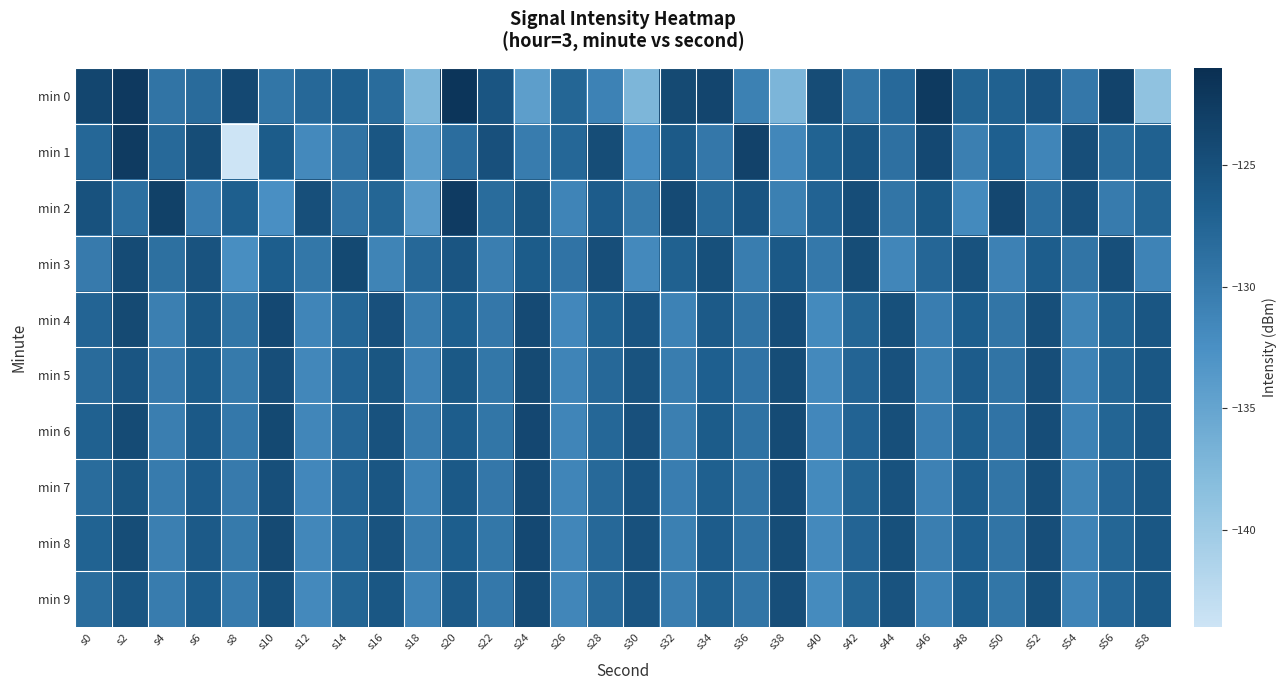

Reading right to left, what are all the values shown in this chart?

min 0: s58=-138.8	s56=-123.5	s54=-129.6	s52=-125.5	s50=-127.1	s48=-127.5	s46=-122.4	s44=-128.1	s42=-129.4	s40=-124.6	s38=-137.1	s36=-130.8	s34=-123.7	s32=-124.3	s30=-137.2	s28=-131.0	s26=-127.6	s24=-134.2	s22=-125.6	s20=-121.9	s18=-137.3	s16=-128.3	s14=-127.0	s12=-127.9	s10=-129.5	s8=-124.1	s6=-128.2	s4=-129.3	s2=-122.3	s0=-123.8
min 1: s58=-127.1	s56=-128.4	s54=-124.8	s52=-131.3	s50=-126.9	s48=-130.6	s46=-124.1	s44=-128.9	s42=-125.8	s40=-127.2	s38=-131.5	s36=-123.4	s34=-129.7	s32=-126.3	s30=-132.1	s28=-124.6	s26=-127.8	s24=-130.2	s22=-125.1	s20=-128.5	s18=-134.0	s16=-125.8	s14=-129.1	s12=-131.8	s10=-126.5	s8=-143.9	s6=-124.6	s4=-128.0	s2=-122.5	s0=-127.8
min 2: s58=-127.5	s56=-130.1	s54=-125.2	s52=-128.6	s50=-123.9	s48=-131.8	s46=-126.1	s44=-129.4	s42=-124.7	s40=-127.3	s38=-130.7	s36=-125.5	s34=-128.1	s32=-124.4	s30=-129.9	s28=-126.5	s26=-131.2	s24=-125.7	s22=-128.3	s20=-122.6	s18=-133.8	s16=-127.6	s14=-129.1	s12=-124.9	s10=-132.5	s8=-126.8	s6=-130.4	s4=-123.2	s2=-128.7	s0=-125.3
min 3: s58=-131.0	s56=-124.9	s54=-129.3	s52=-126.6	s50=-130.8	s48=-125.3	s46=-127.7	s44=-131.4	s42=-124.6	s40=-129.8	s38=-126.2	s36=-130.3	s34=-125.0	s32=-127.1	s30=-131.7	s28=-124.8	s26=-129.2	s24=-126.4	s22=-130.5	s20=-125.6	s18=-127.9	s16=-131.1	s14=-124.2	s12=-129.6	s10=-126.7	s8=-132.3	s6=-125.4	s4=-128.8	s2=-124.5	s0=-130.0
min 4: s58=-125.8	s56=-127.5	s54=-131.1	s52=-124.9	s50=-129.4	s48=-126.7	s46=-130.4	s44=-125.0	s42=-127.6	s40=-131.8	s38=-124.7	s36=-129.1	s34=-126.3	s32=-130.9	s30=-125.5	s28=-127.2	s26=-131.6	s24=-124.4	s22=-129.7	s20=-126.8	s18=-130.2	s16=-125.1	s14=-127.8	s12=-131.3	s10=-124.1	s8=-129.5	s6=-126.0	s4=-130.6	s2=-124.3	s0=-127.4
min 5: s58=-125.9	s56=-127.6	s54=-131.0	s52=-124.8	s50=-129.3	s48=-126.5	s46=-130.7	s44=-125.2	s42=-127.4	s40=-131.7	s38=-124.6	s36=-129.2	s34=-126.9	s32=-130.3	s30=-125.4	s28=-127.9	s26=-131.2	s24=-124.3	s22=-129.6	s20=-126.1	s18=-130.8	s16=-125.7	s14=-127.3	s12=-131.5	s10=-124.8	s8=-129.9	s6=-126.4	s4=-130.0	s2=-125.6	s0=-128.2
min 6: s58=-125.8	s56=-127.5	s54=-130.9	s52=-124.7	s50=-129.2	s48=-126.8	s46=-130.4	s44=-124.9	s42=-127.3	s40=-131.6	s38=-124.5	s36=-129.0	s34=-126.4	s32=-130.6	s30=-125.1	s28=-127.8	s26=-131.3	s24=-124.0	s22=-129.5	s20=-126.6	s18=-130.1	s16=-125.3	s14=-127.7	s12=-131.4	s10=-124.2	s8=-129.8	s6=-126.2	s4=-130.5	s2=-124.5	s0=-127.1
min 7: s58=-126.0	s56=-127.7	s54=-131.1	s52=-124.9	s50=-129.4	s48=-126.6	s46=-130.8	s44=-125.3	s42=-127.5	s40=-131.8	s38=-124.7	s36=-129.3	s34=-127.0	s32=-130.4	s30=-125.5	s28=-128.0	s26=-131.3	s24=-124.4	s22=-129.7	s20=-126.2	s18=-130.9	s16=-125.8	s14=-127.4	s12=-131.6	s10=-124.9	s8=-130.0	s6=-126.5	s4=-130.1	s2=-125.7	s0=-128.3
min 8: s58=-125.9	s56=-127.6	s54=-131.0	s52=-124.8	s50=-129.3	s48=-126.9	s46=-130.5	s44=-125.0	s42=-127.4	s40=-131.7	s38=-124.6	s36=-129.1	s34=-126.5	s32=-130.7	s30=-125.2	s28=-127.9	s26=-131.4	s24=-124.1	s22=-129.6	s20=-126.7	s18=-130.2	s16=-125.4	s14=-127.8	s12=-131.5	s10=-124.3	s8=-129.9	s6=-126.3	s4=-130.6	s2=-124.6	s0=-127.2
min 9: s58=-126.1	s56=-127.8	s54=-131.2	s52=-125.0	s50=-129.5	s48=-126.7	s46=-130.9	s44=-125.4	s42=-127.6	s40=-131.9	s38=-124.8	s36=-129.4	s34=-127.1	s32=-130.5	s30=-125.6	s28=-128.1	s26=-131.4	s24=-124.5	s22=-129.8	s20=-126.3	s18=-131.0	s16=-125.9	s14=-127.5	s12=-131.7	s10=-125.0	s8=-130.1	s6=-126.6	s4=-130.2	s2=-125.8	s0=-128.4